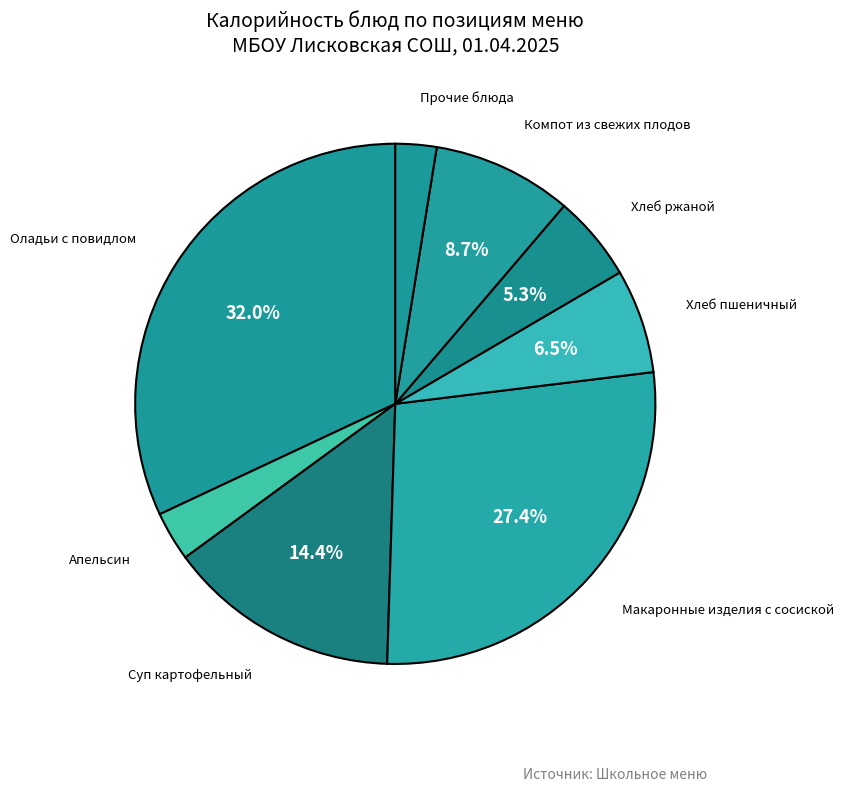

Which category has the biggest portion of the pie?

Оладьи с повидлом